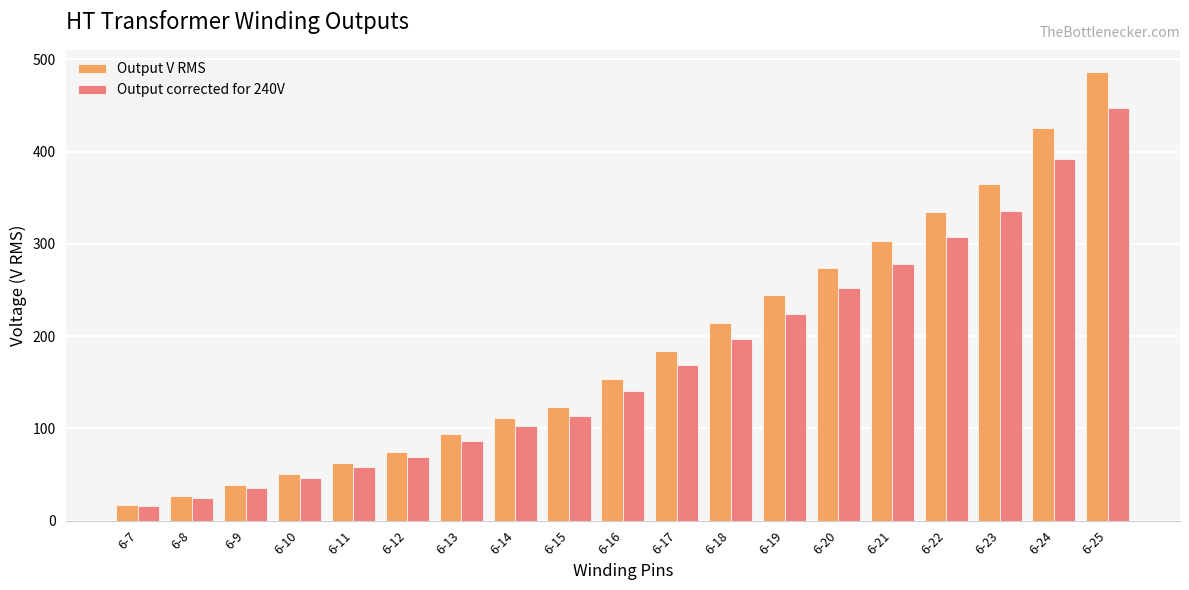

At which label is Output corrected for 240V closest to 231?

6-19